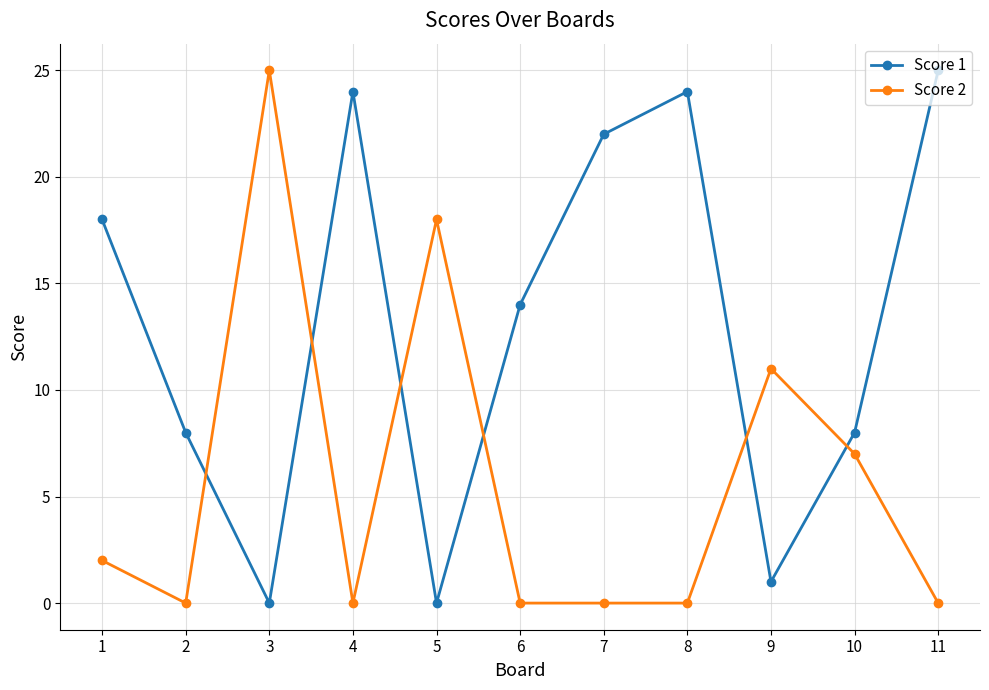

How many lines are shown in the chart?

2